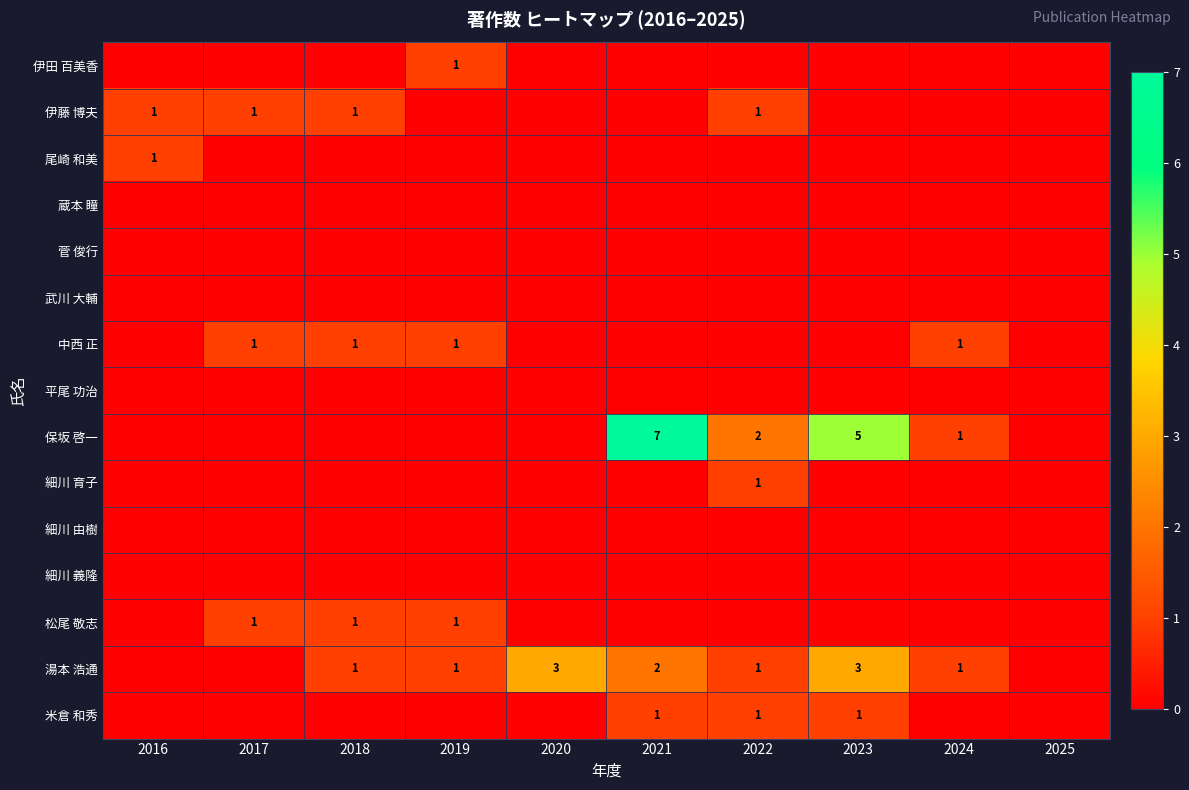

Count the number of categories in the chart.

10